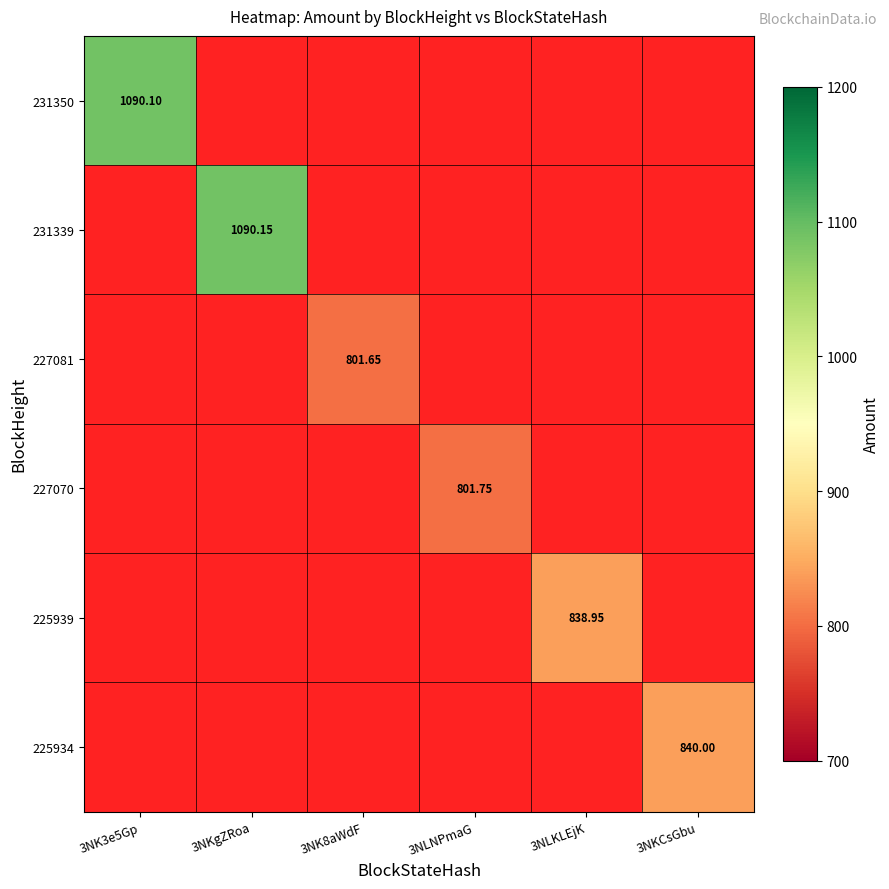

What is the maximum value shown in the chart?

1090.2